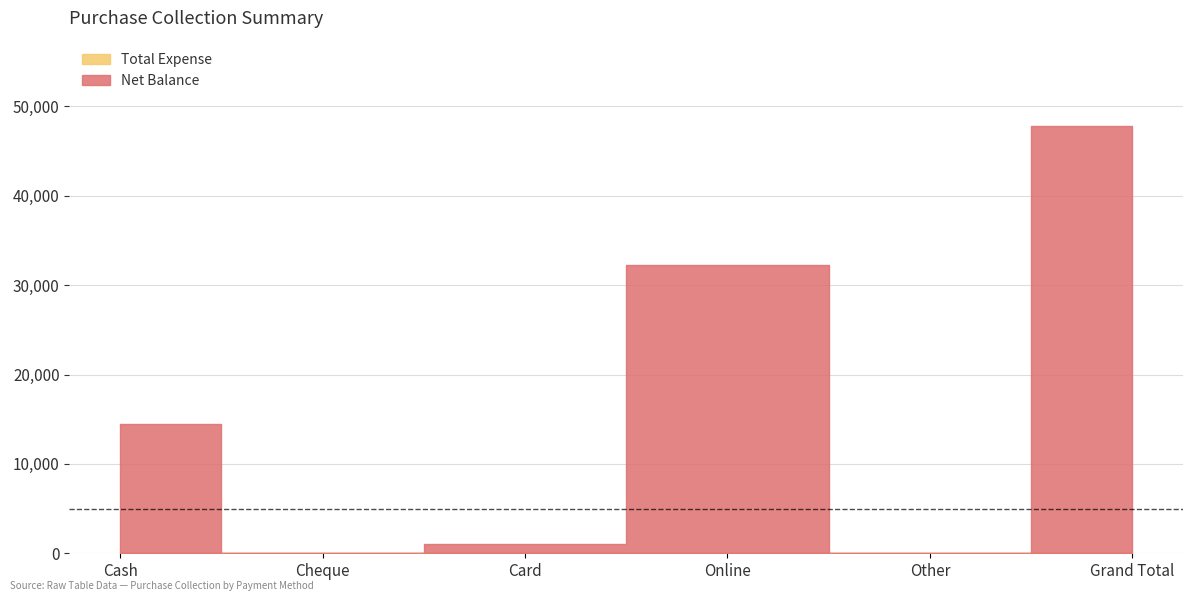

What are all the series names shown in the legend?

Net Balance, Total Expense